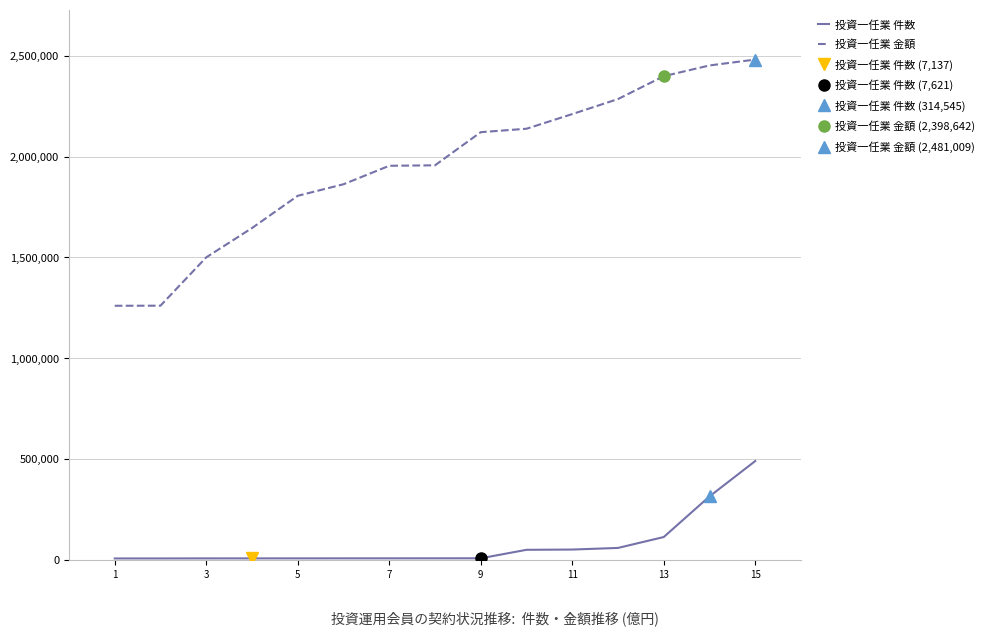

What is the maximum value for 投資一任業 金額?

2481008.7